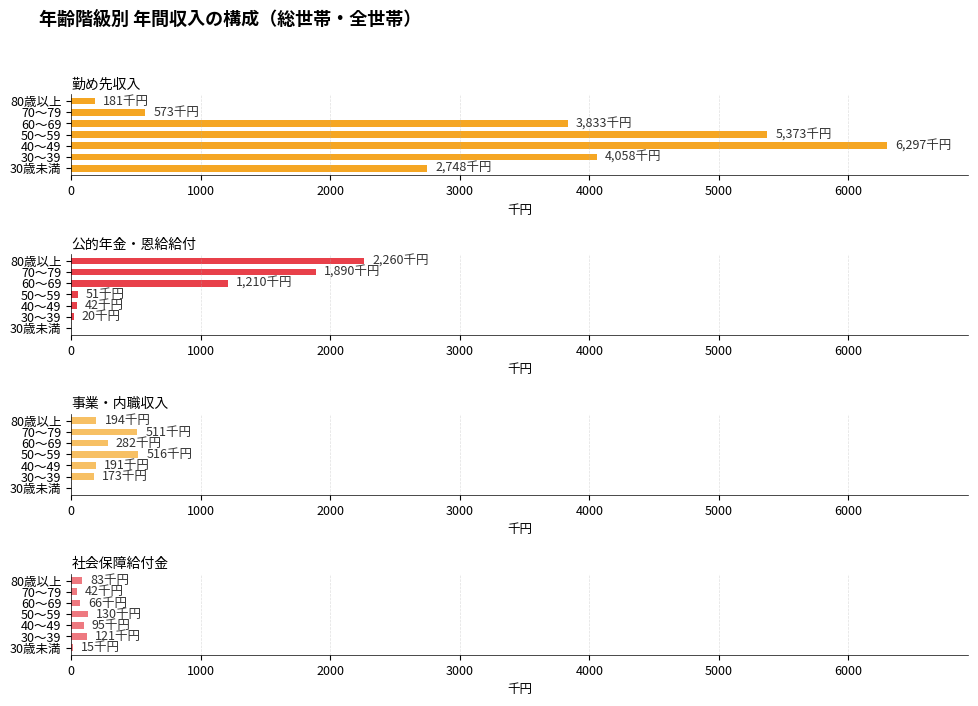

What is the value of the 公的年金・恩給給付 bar at the 6th from the left?

1890